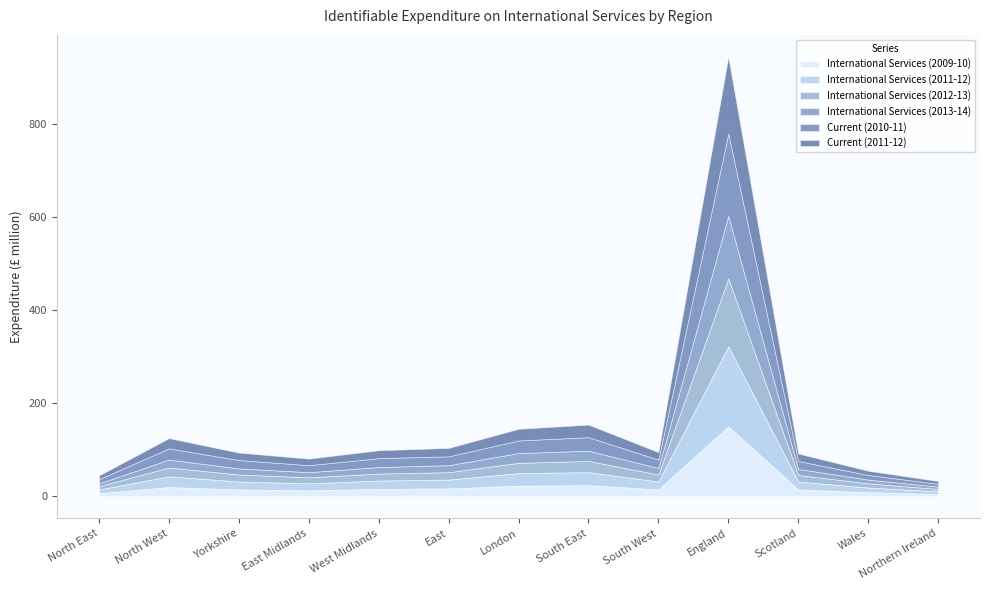

The value of International Services (2011-12) at East is 19. True or false?

True